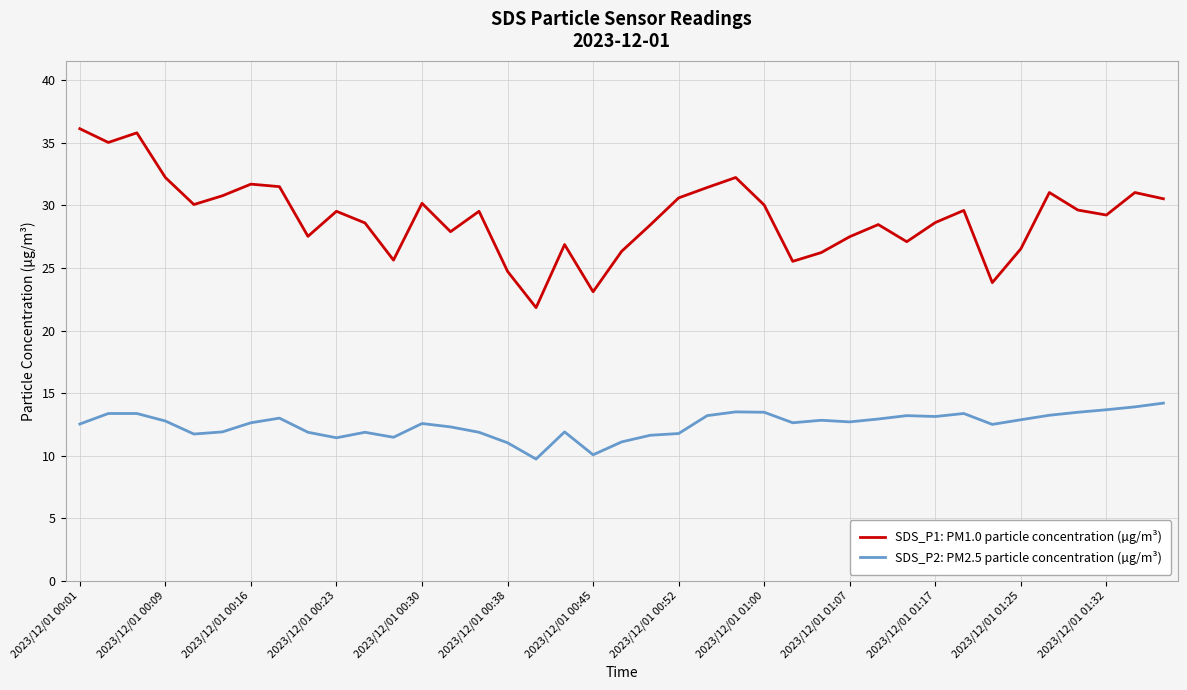

How many lines are shown in the chart?

2